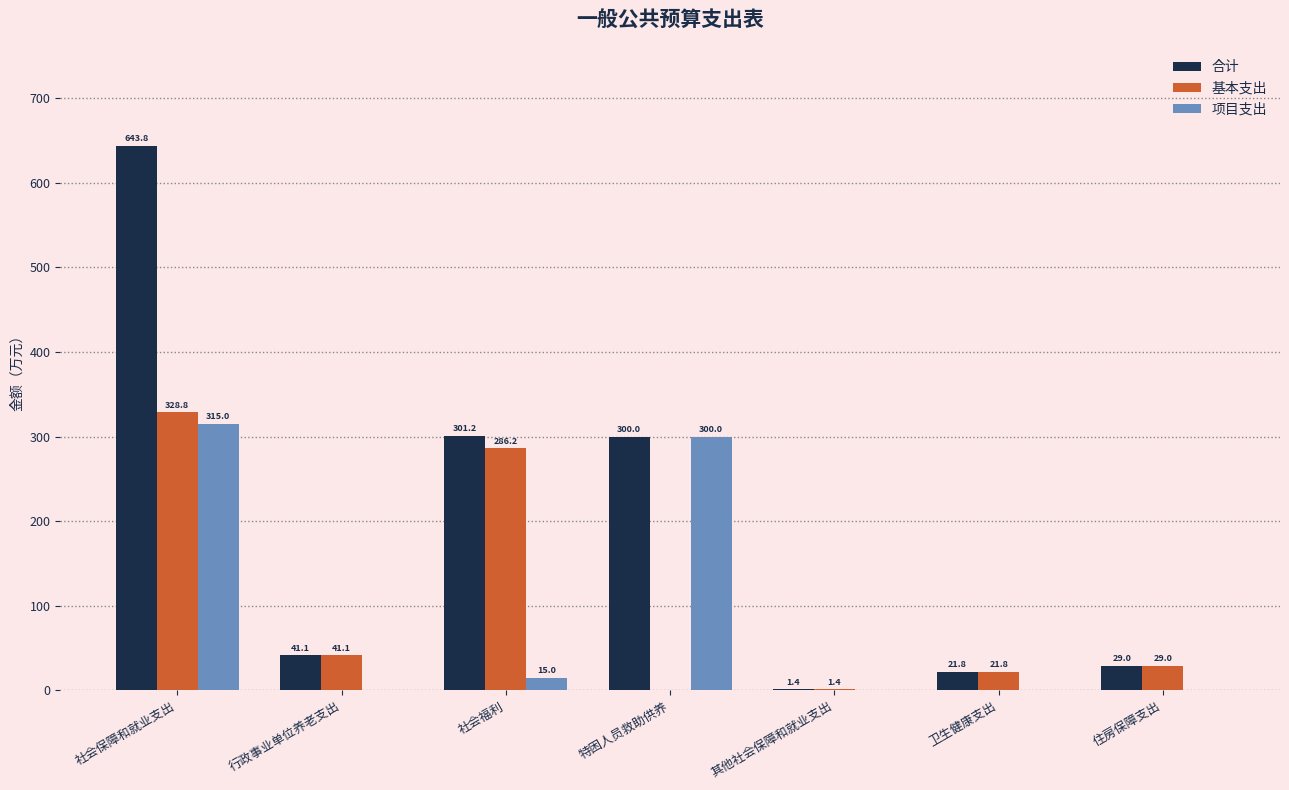

Reading left to right, extract all data points from this chart.

合计: 643.8	41.1	301.2	300.0	1.4	21.8	29.0
基本支出: 328.8	41.1	286.2	0.0	1.4	21.8	29.0
项目支出: 315.0	0.0	15.0	300.0	0.0	0.0	0.0